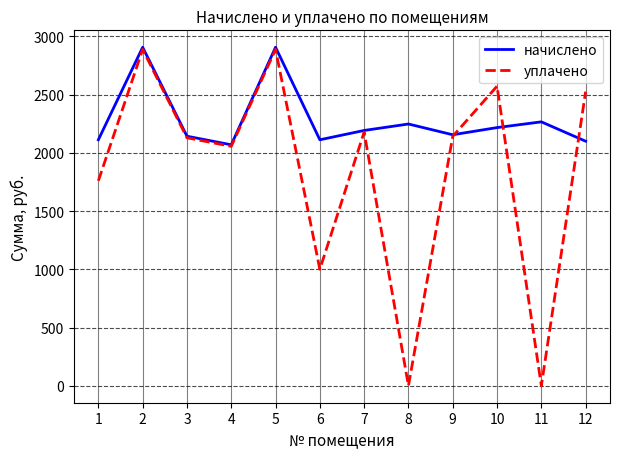

Rank the series by their average value, from lowest to highest.

уплачено, начислено